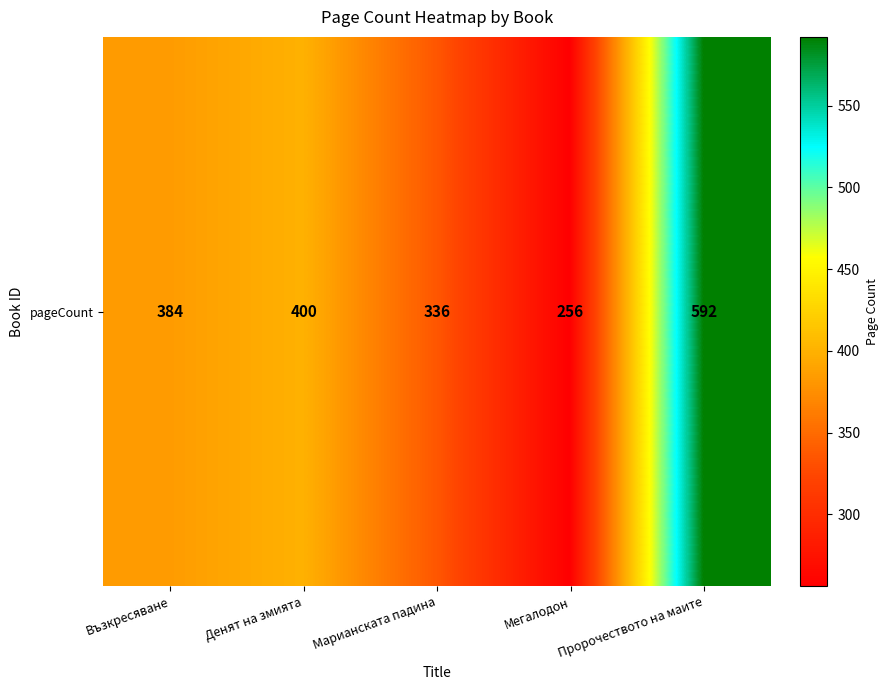

Which category has the lowest value across all series?

Мегалодон